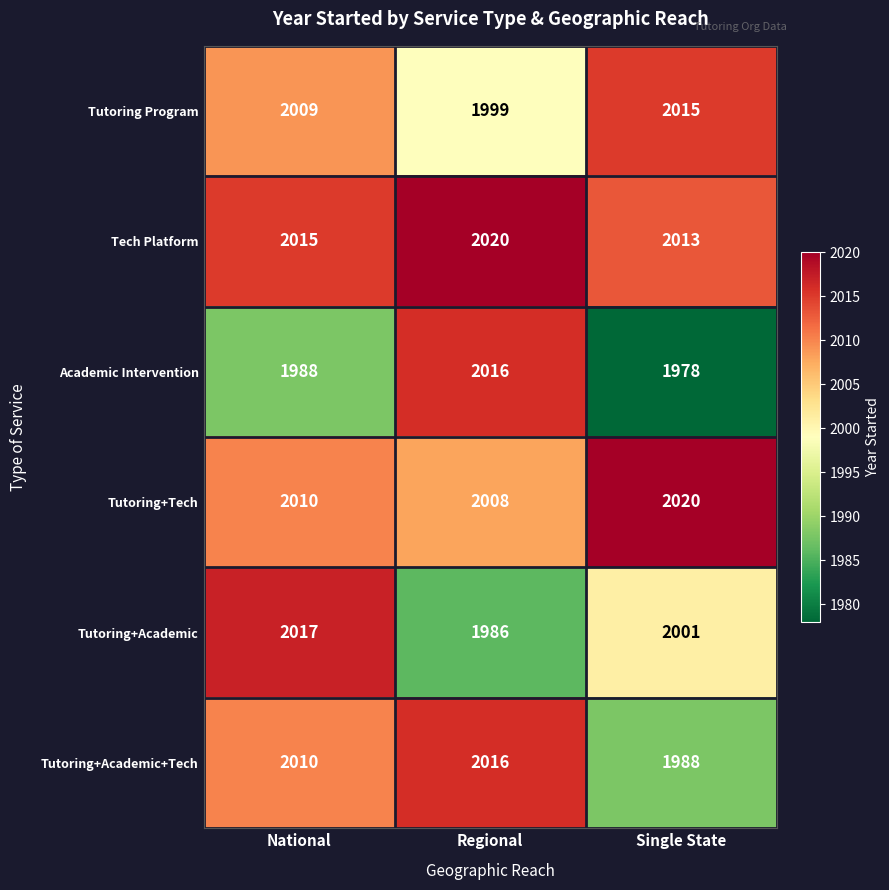

How many Tutoring Program values are between 1999 and 2015?

3